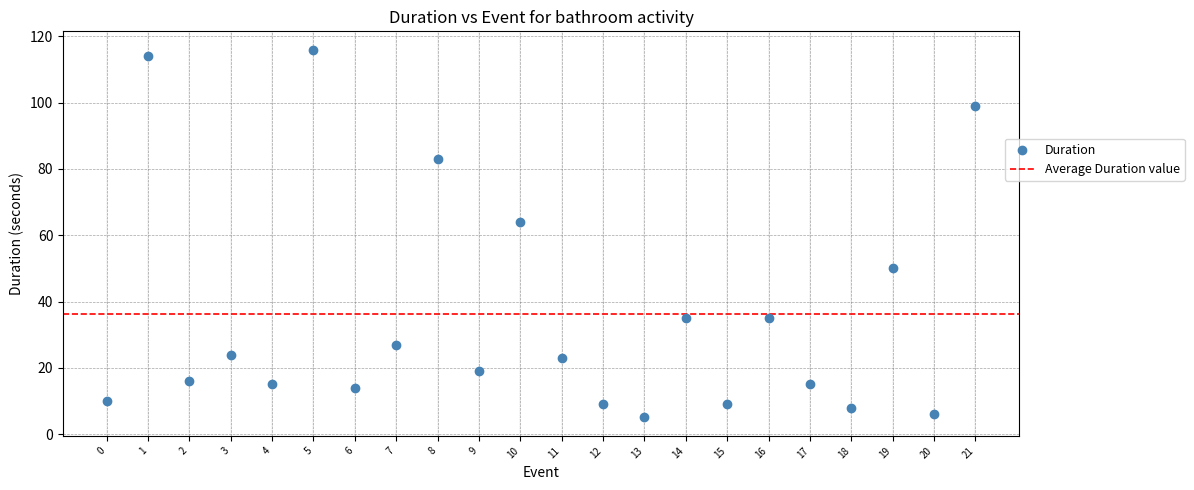

What Y value in the scatter plot is closest to 60?

64